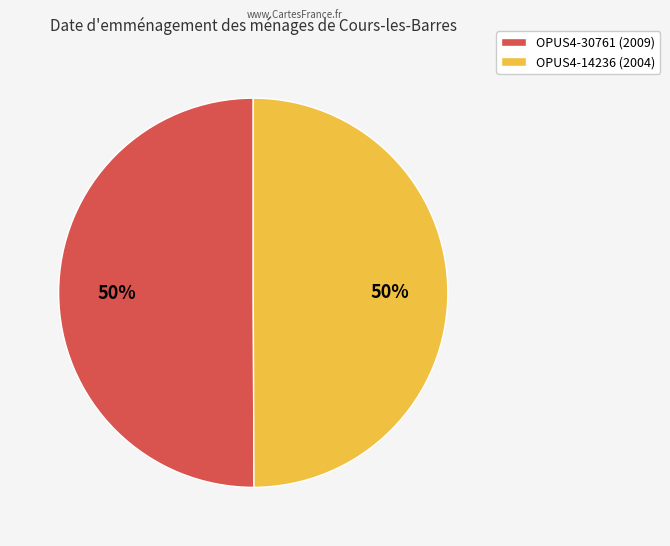

What percentage is the OPUS4-14236 (2004) slice, to the nearest percent?

50%